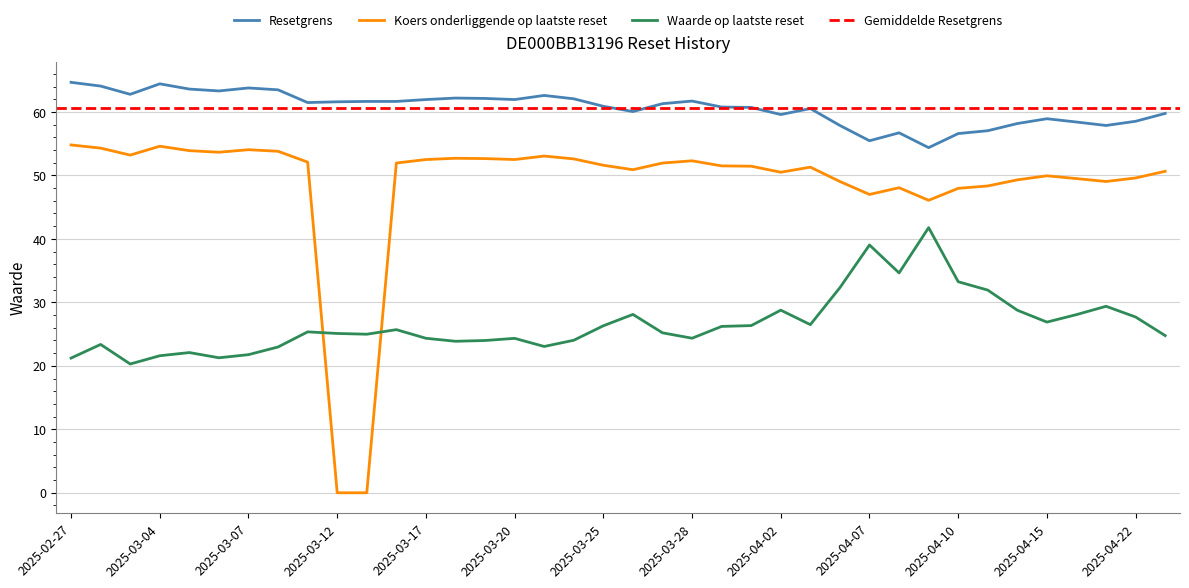

The Waarde op laatste reset series shows 41.8 at 2025-04-09. True or false?

True